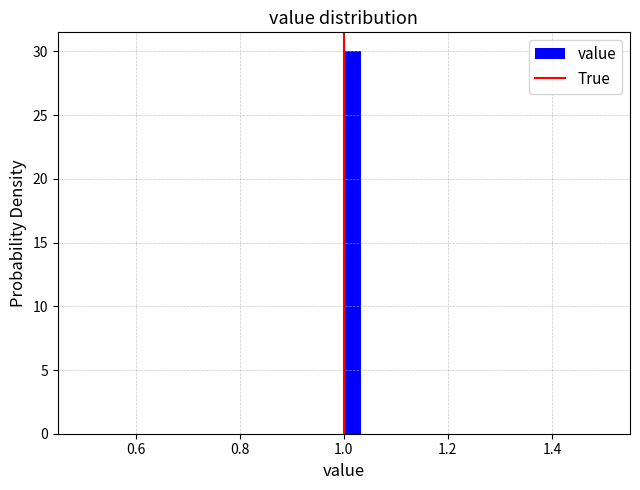

Around what value on the x-axis is the tallest bar? Give the approximate position of its centre, as read against the axis.

1.02